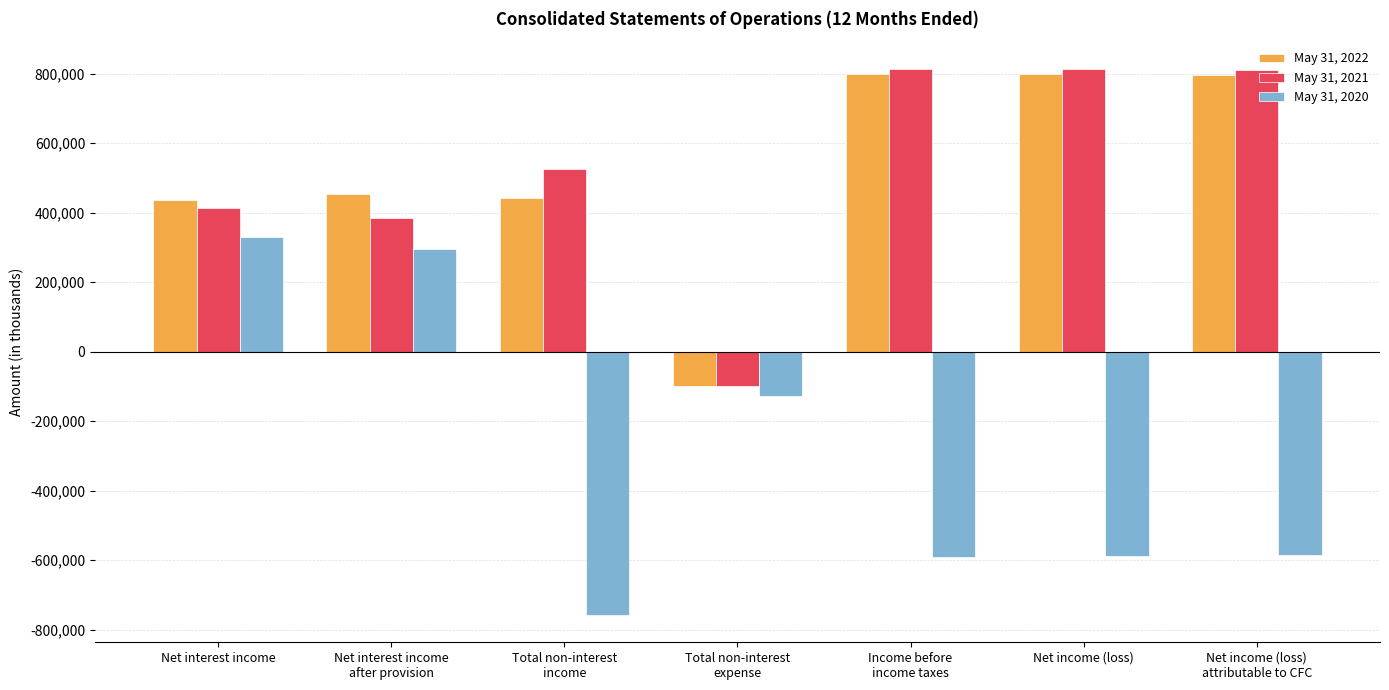

True or false: May 31, 2022 has a value of 329713 at Income before
income taxes.

False